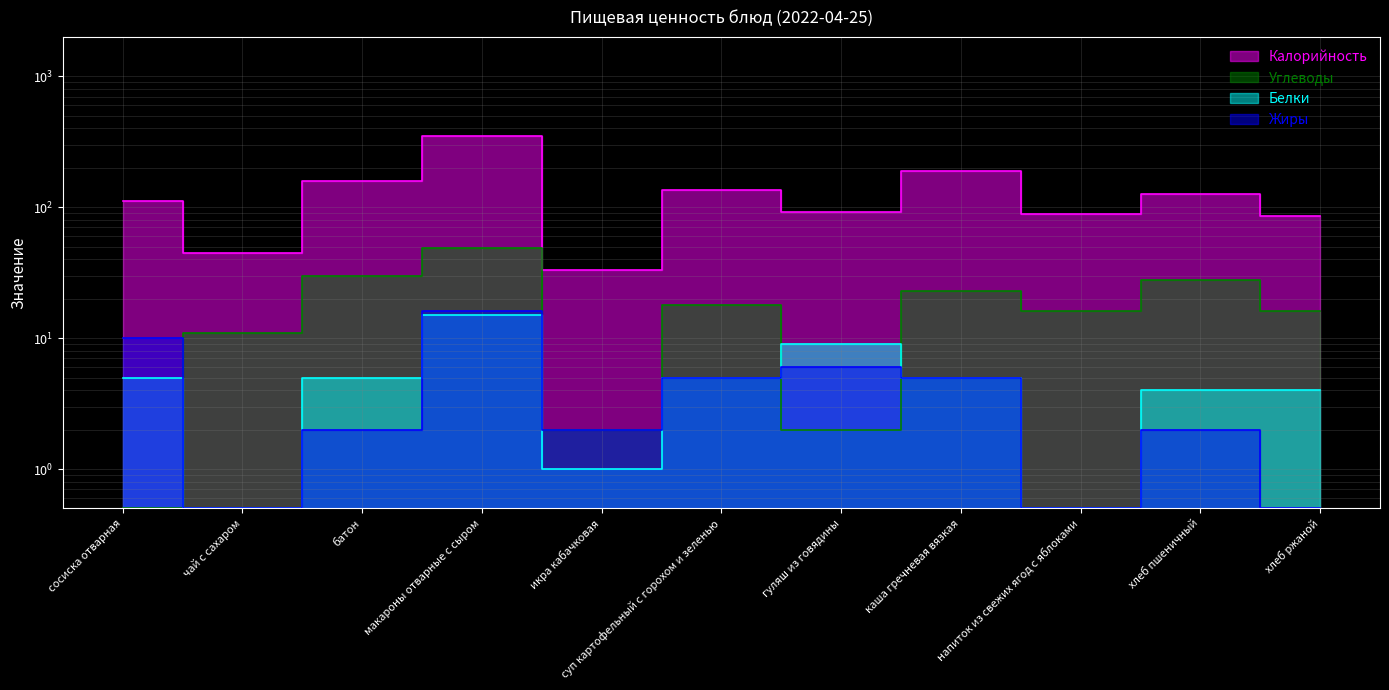

The Углеводы series shows 30.4 at макароны отварные с сыром. True or false?

False